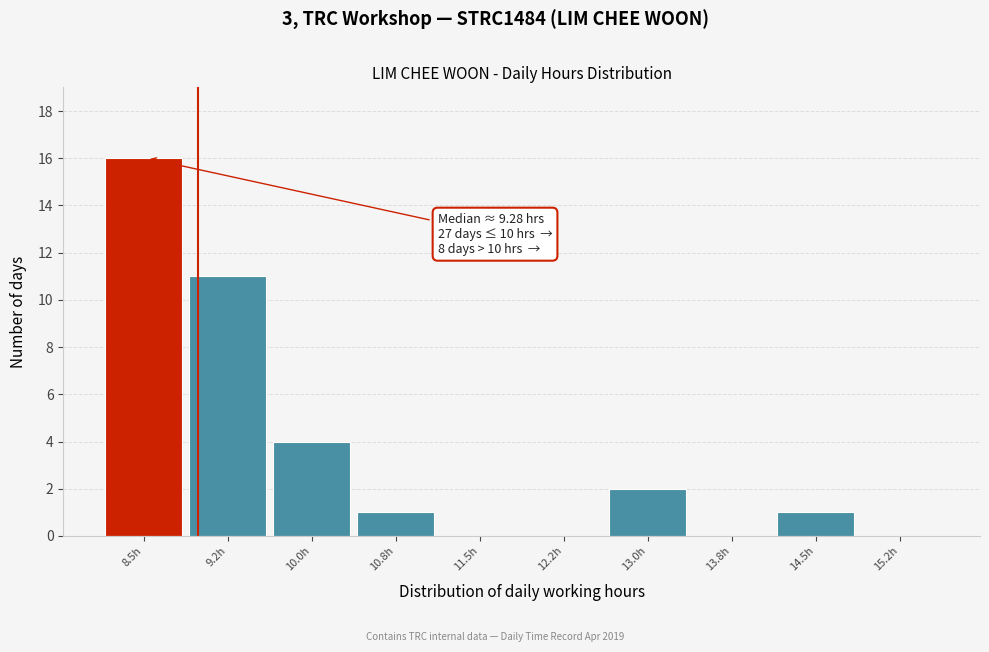

Reading right to left, transcribe all the data shown in this chart.

15.2h=0	14.5h=1	13.8h=0	13.0h=2	12.2h=0	11.5h=0	10.8h=1	10.0h=4	9.2h=11	8.5h=16